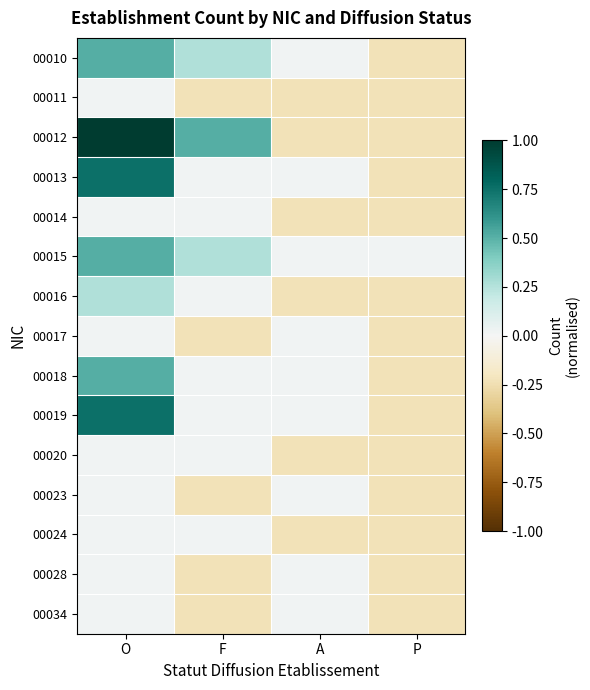

Which series has the widest spread of values?

00012